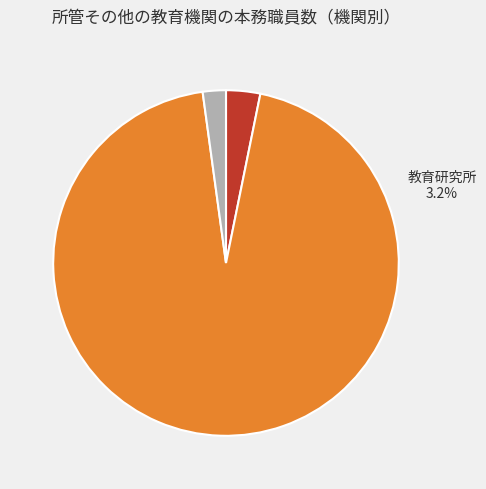

Rank the categories by value from highest to lowest.

学校給食センター, 教育研究所, その他